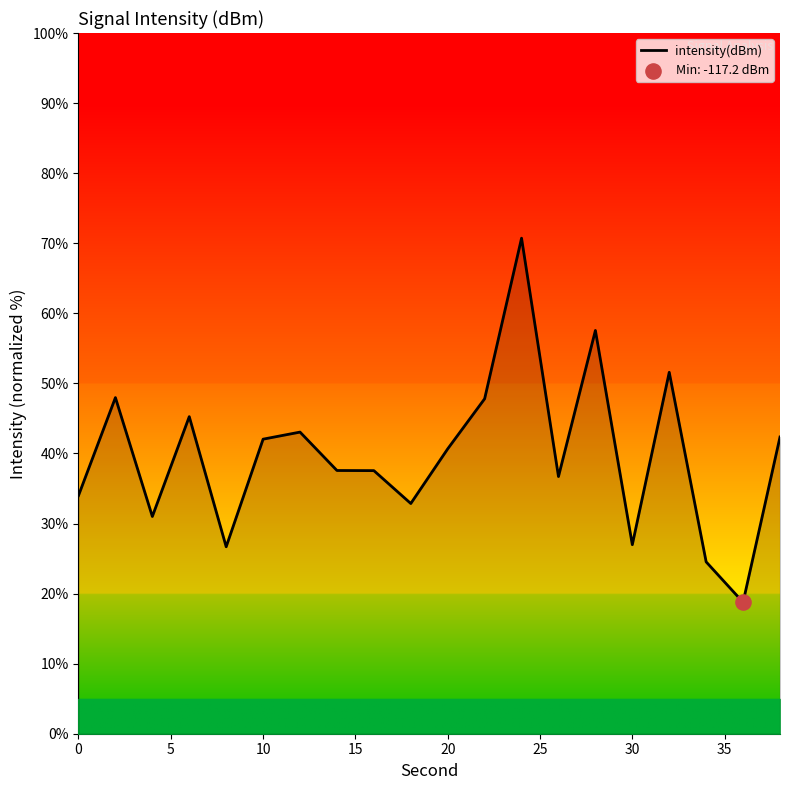

What is the difference between the maximum and minimum values?

52.0